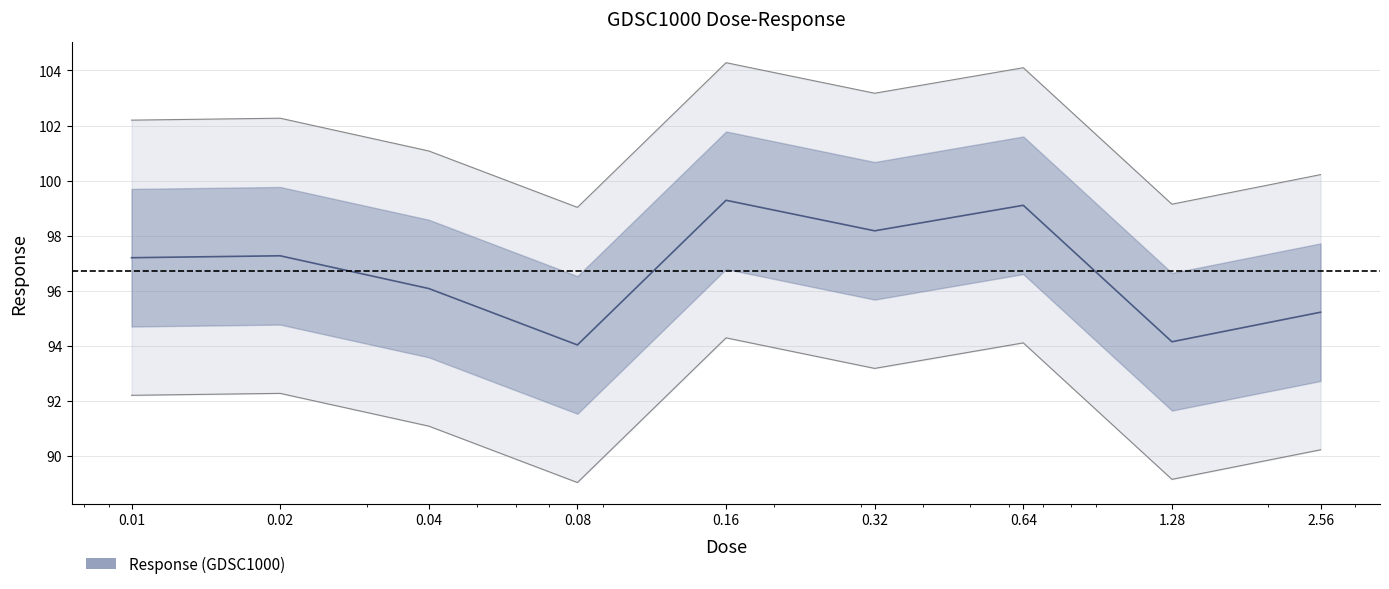

The chart shows a value of 52.2 at 0.02. True or false?

False